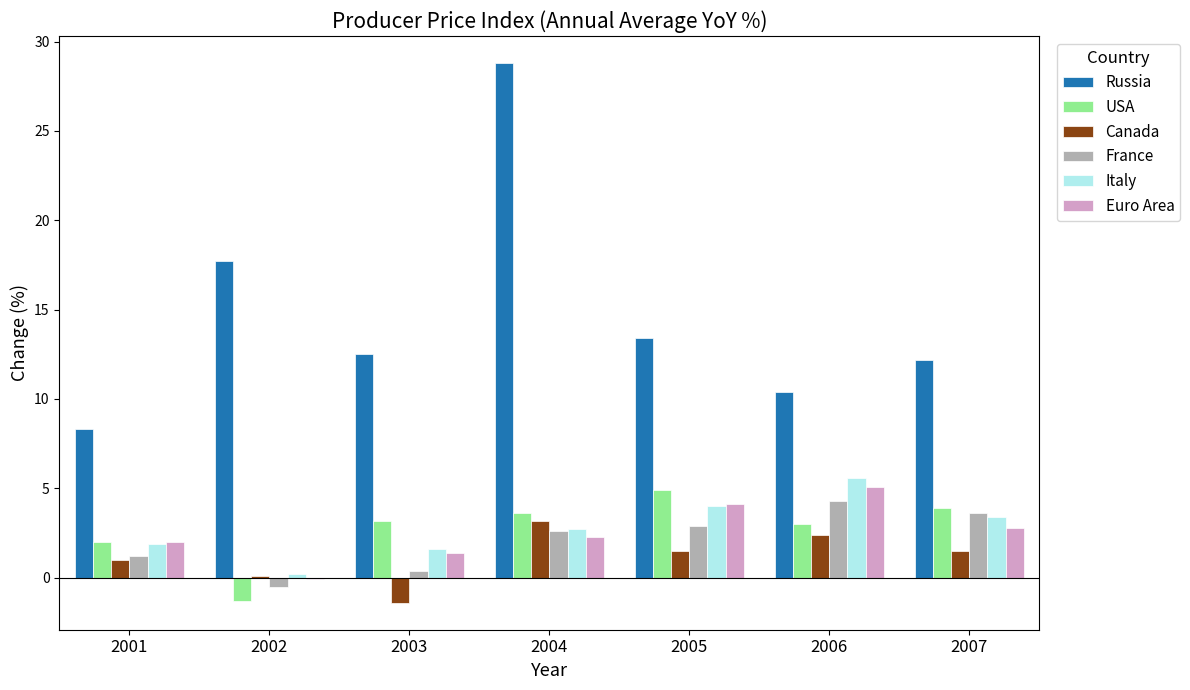

Is it true that Italy equals 5.6 at 2006?

True